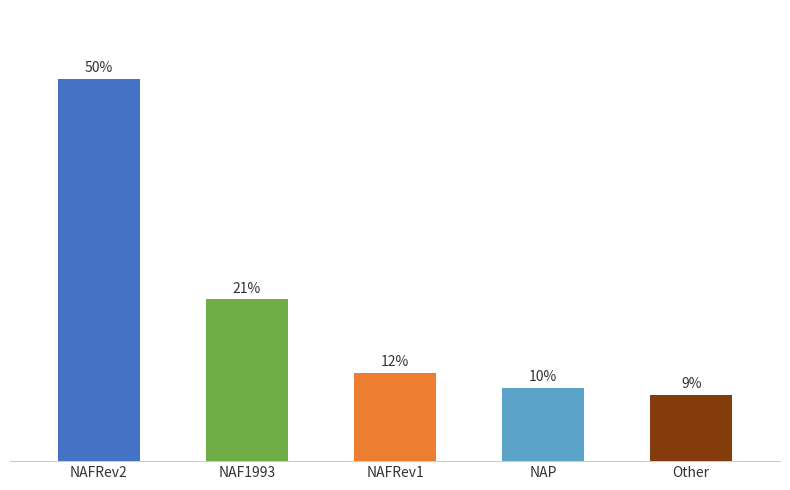

At which label does the data first exceed 12?

NAFRev2